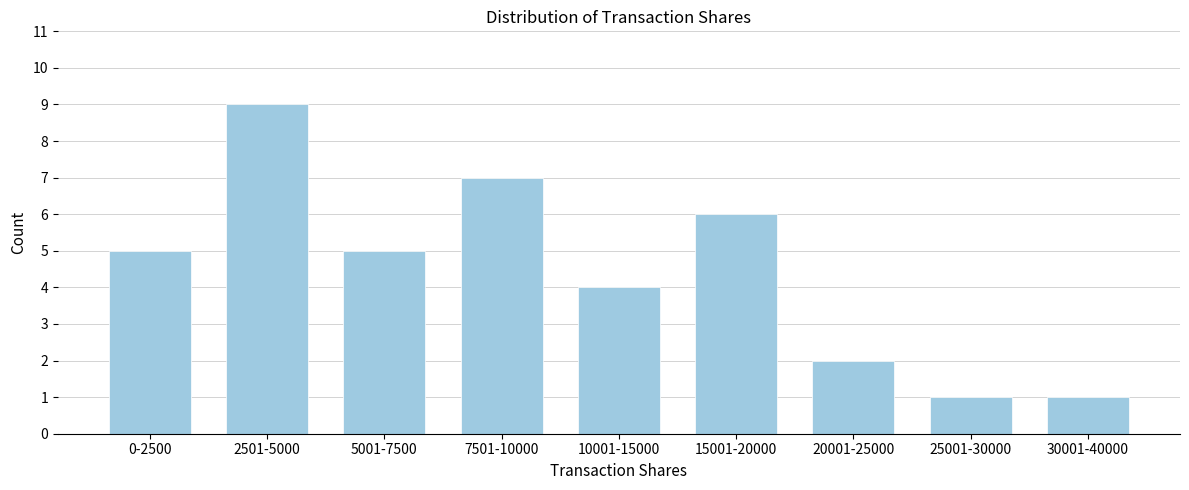

Reading right to left, what are all the values shown in this chart?

30001-40000=1	25001-30000=1	20001-25000=2	15001-20000=6	10001-15000=4	7501-10000=7	5001-7500=5	2501-5000=9	0-2500=5